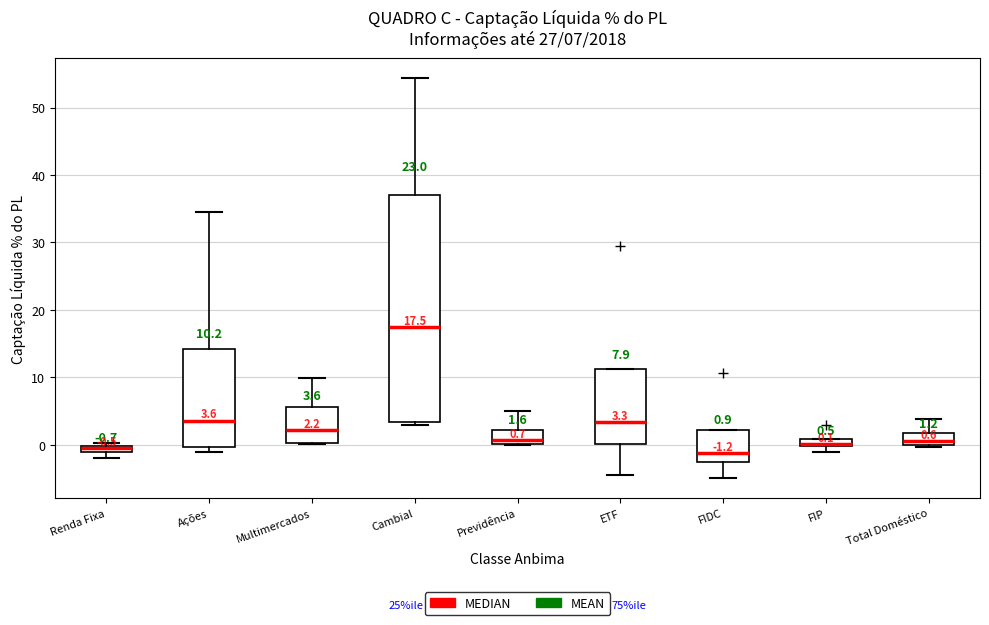

Which box is the tallest, from its lower edge to its upper edge?

Cambial